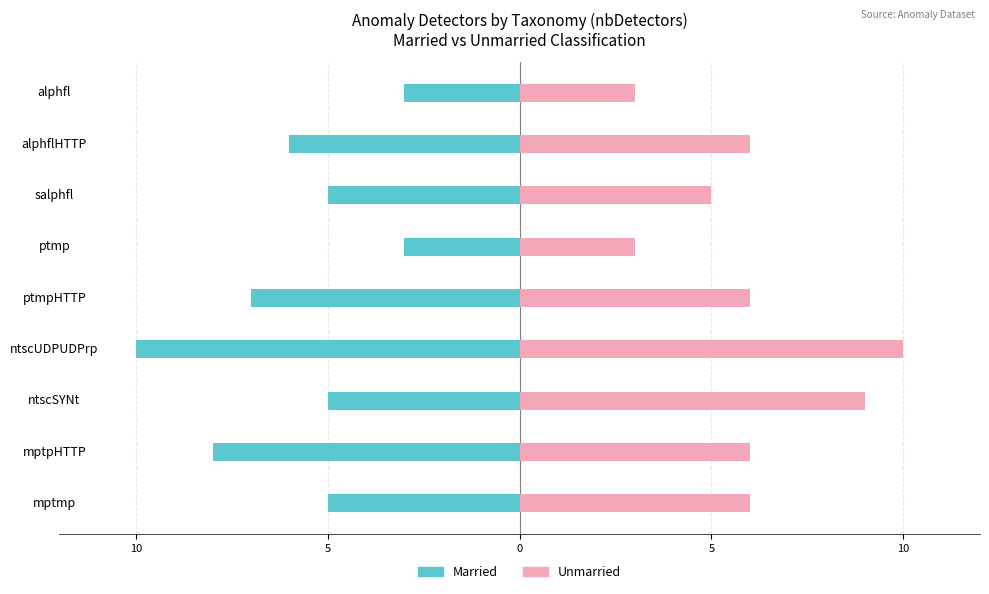

What are all the series names shown in the legend?

Married, Unmarried